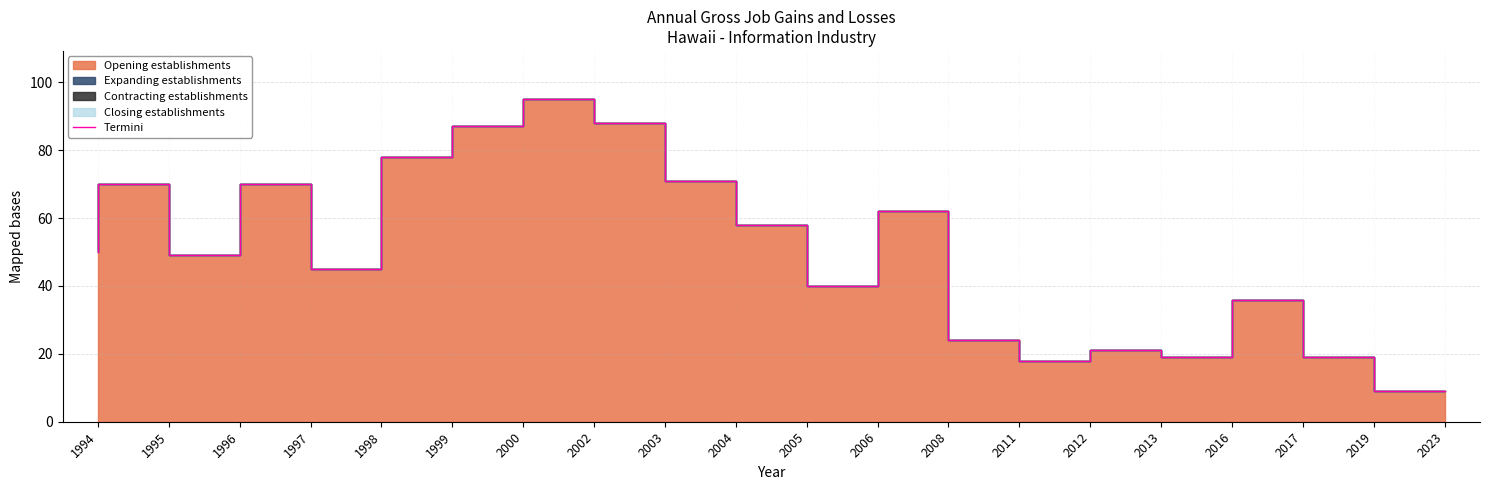

What is the difference between the maximum and minimum values?

86